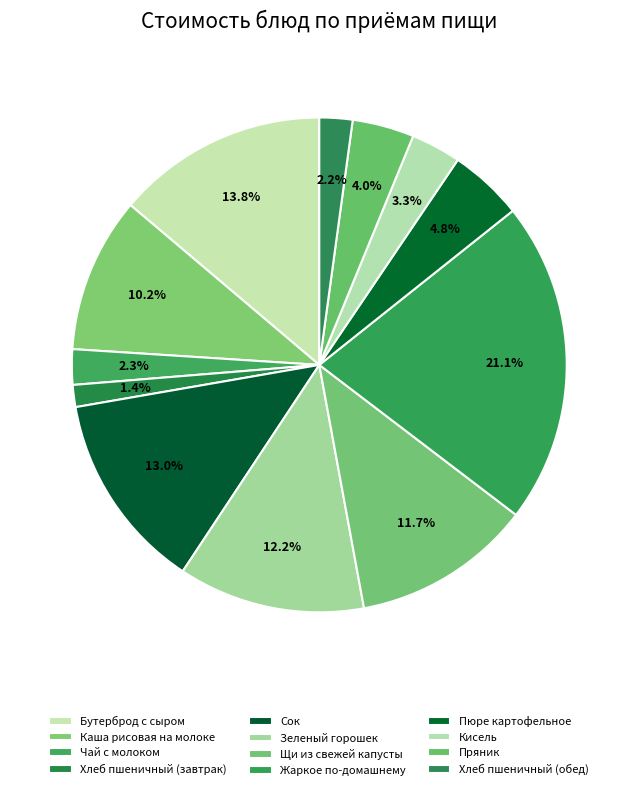

Count the number of slices in the pie.

12